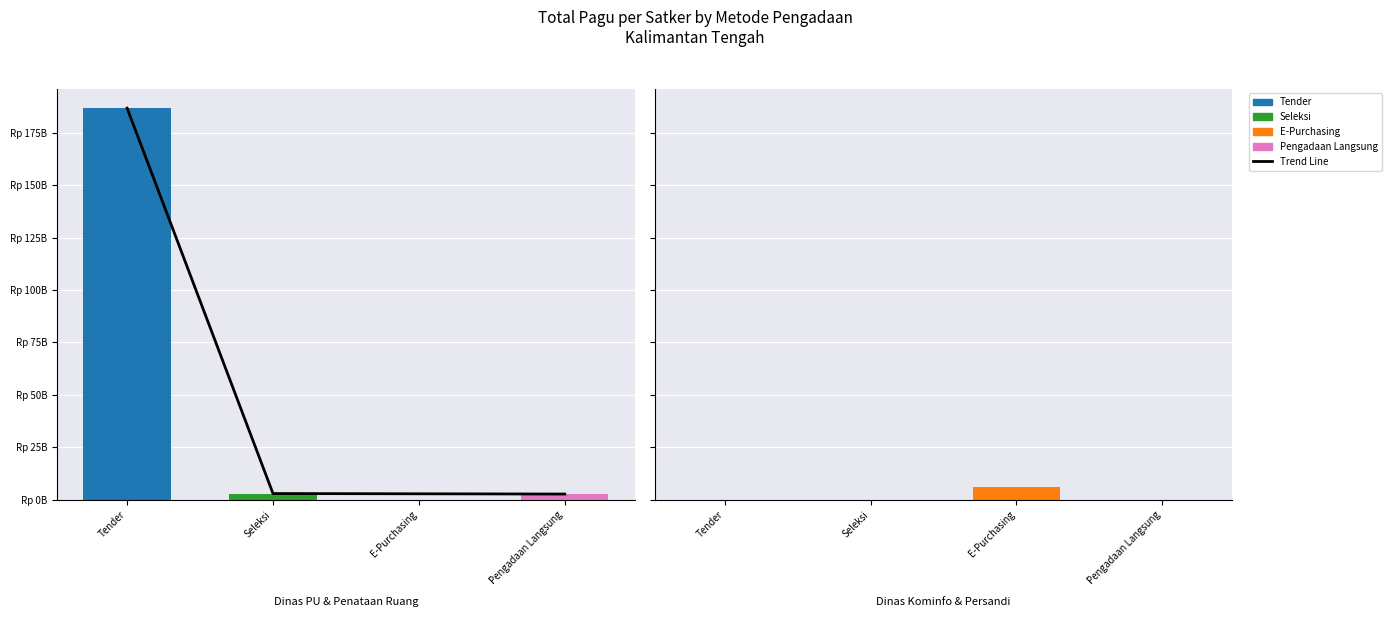

What is the value of the 3rd bar from the left?

2740000000